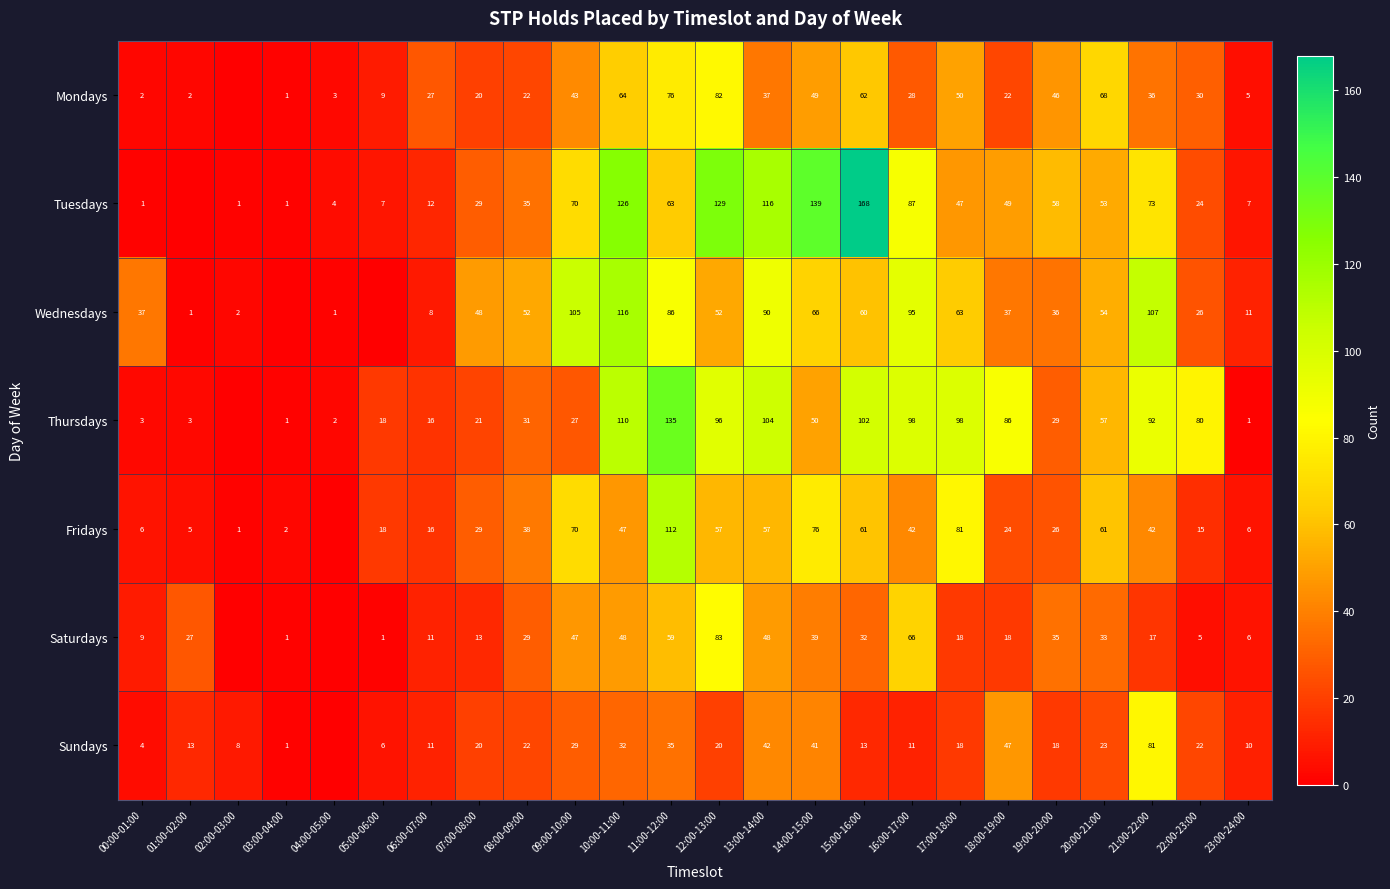

At which category does the chart reach its minimum across all series?

02:00-03:00